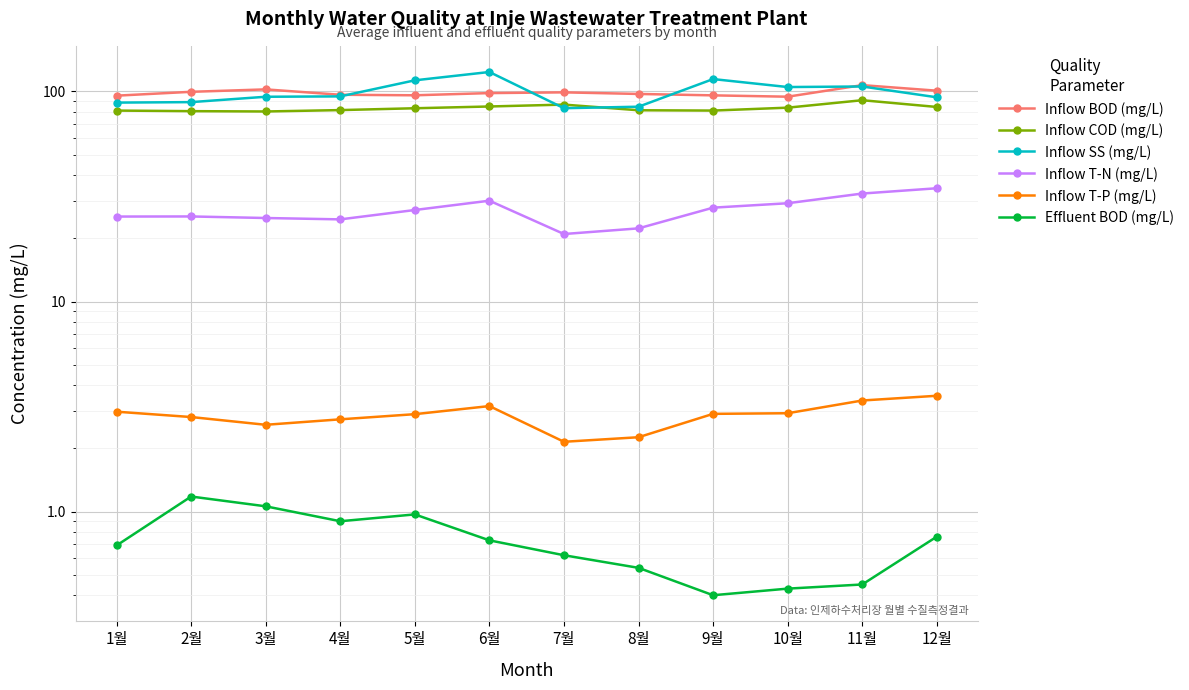

Between 3월 and 12월, which is larger?

3월